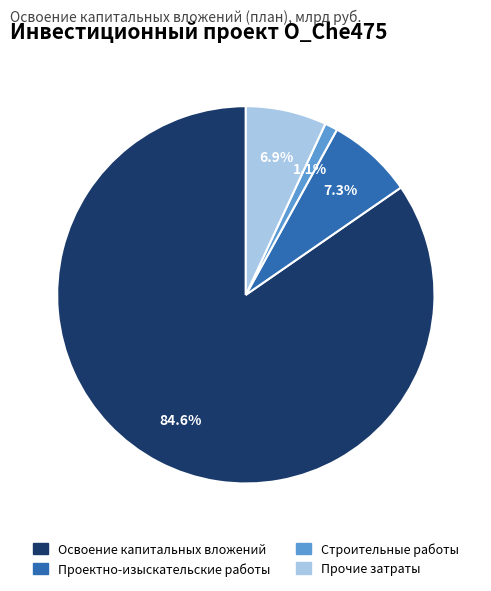

Is Проектно-изыскательские работы the majority of the pie?

No